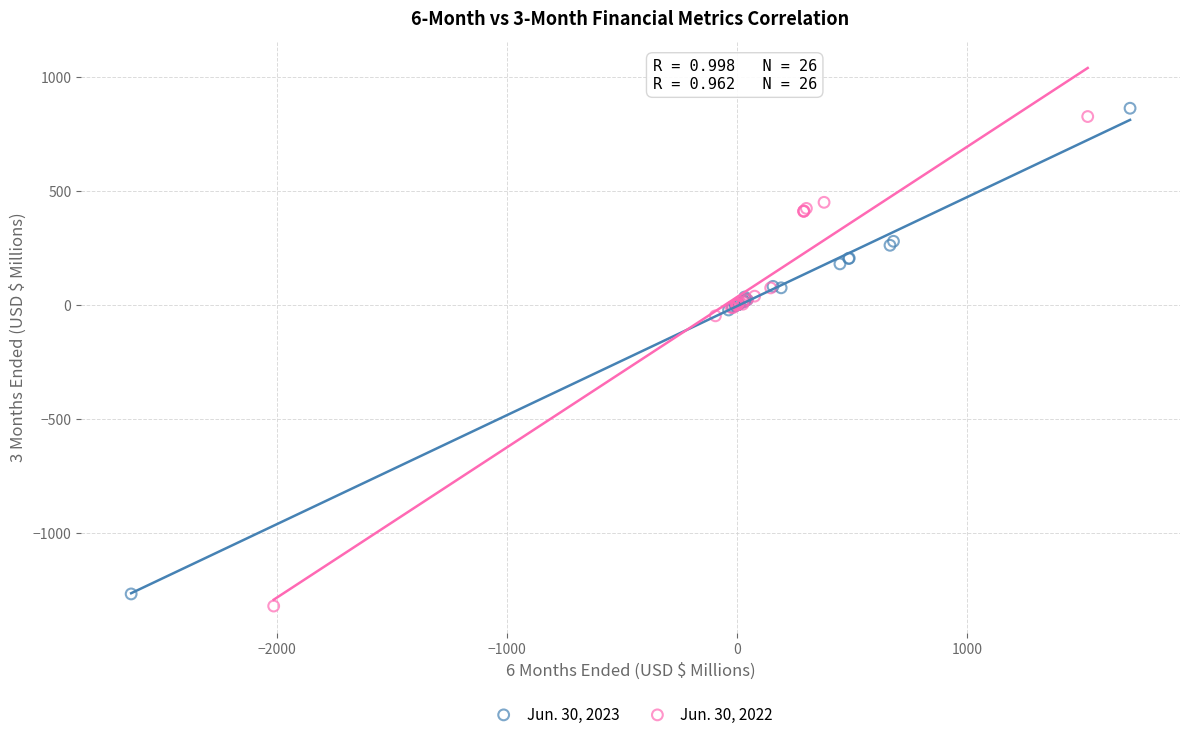

Which series has the largest Y range (max minus min)?

Jun. 30, 2022